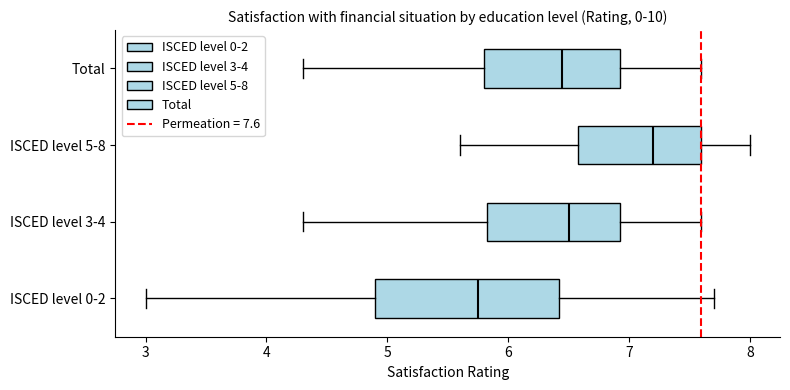

Reading bottom to top, read every box against the x-axis: the position of its median line, the range the box covers, and the ends of its whiskers. The values are not printed on the chart, so give them approximately, as read against the axis.

ISCED level 0-2: median 5.8, box 4.9 to 6.4, whiskers 3.0 to 7.7
ISCED level 3-4: median 6.5, box 5.8 to 6.9, whiskers 4.3 to 7.6
ISCED level 5-8: median 7.2, box 6.6 to 7.6, whiskers 5.6 to 8.0
Total: median 6.5, box 5.8 to 6.9, whiskers 4.3 to 7.6